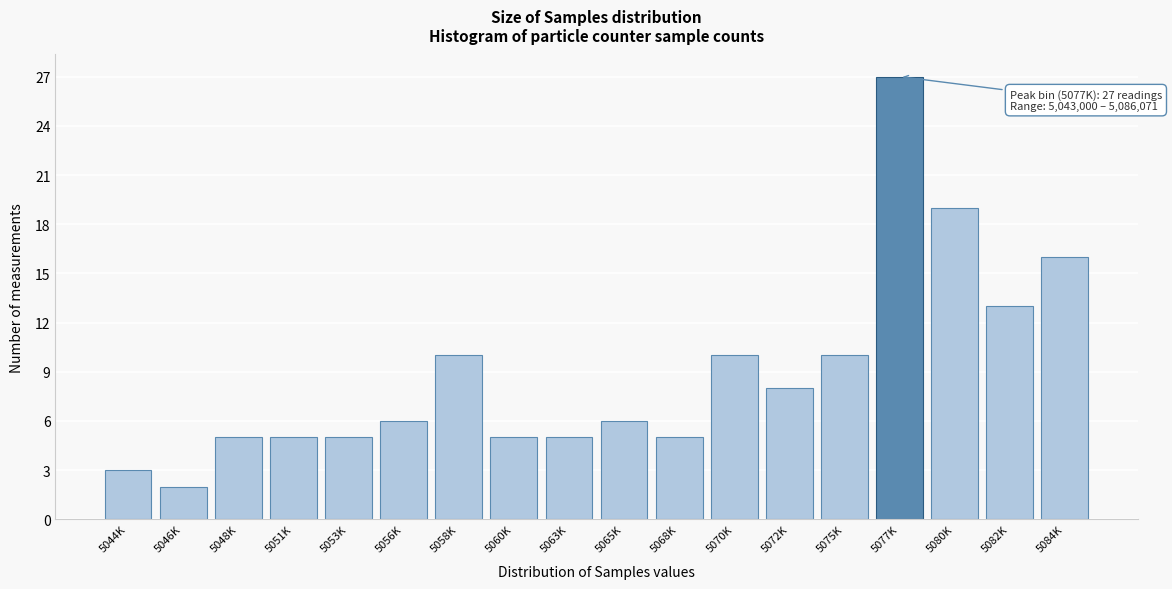

Reading right to left, extract all data points from this chart.

16	13	19	27	10	8	10	5	6	5	5	10	6	5	5	5	2	3